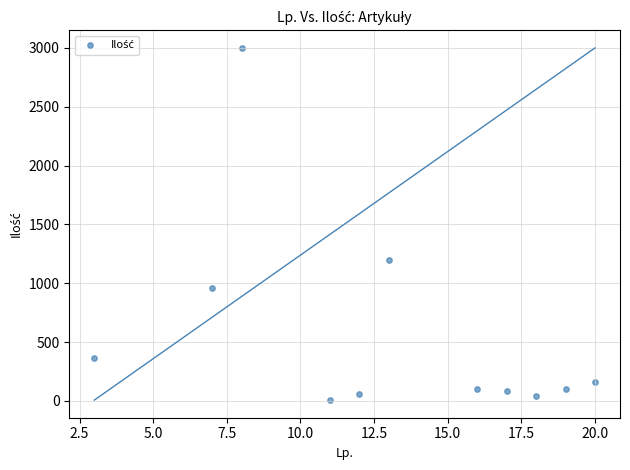

What is the range of X values (max minus min)?

17